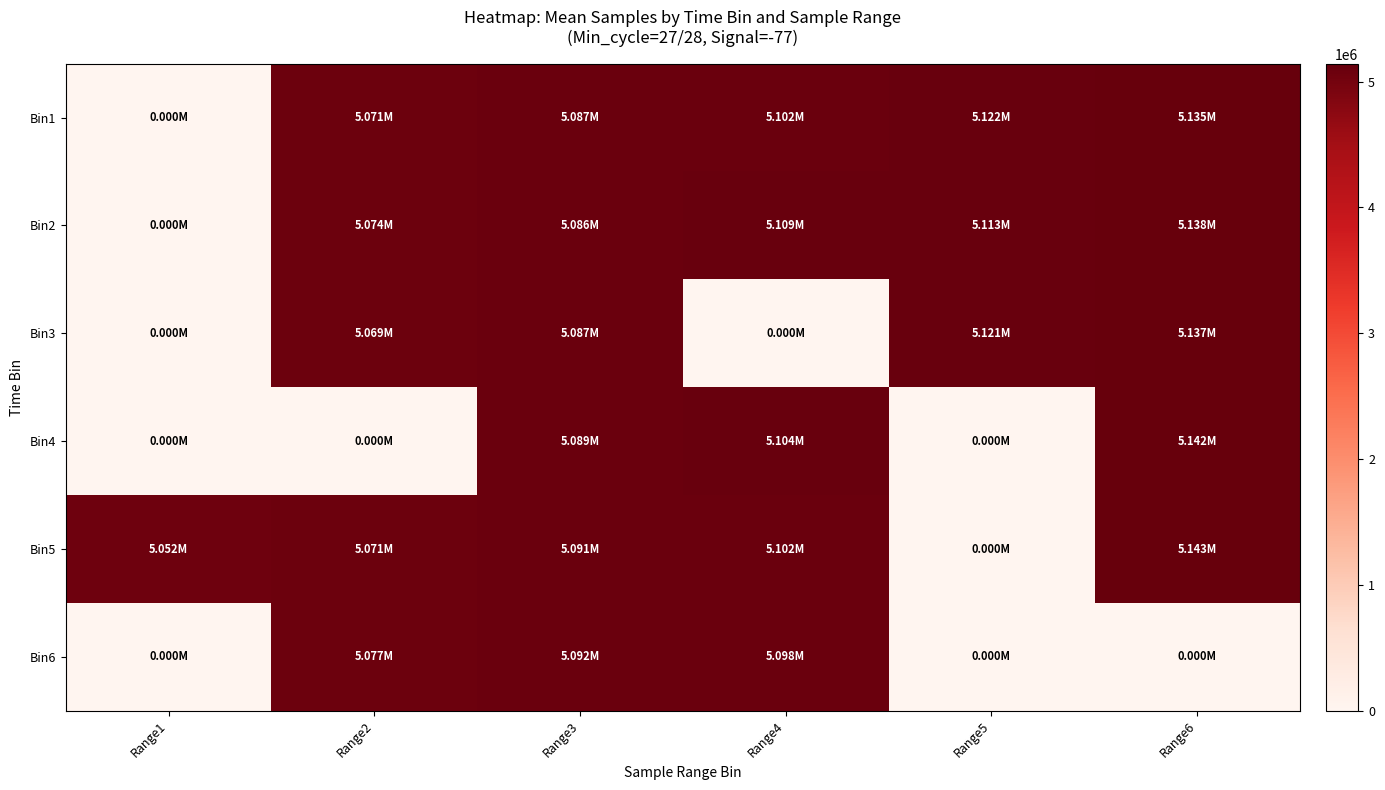

What is the total value across all series at Range1?

5051525.0